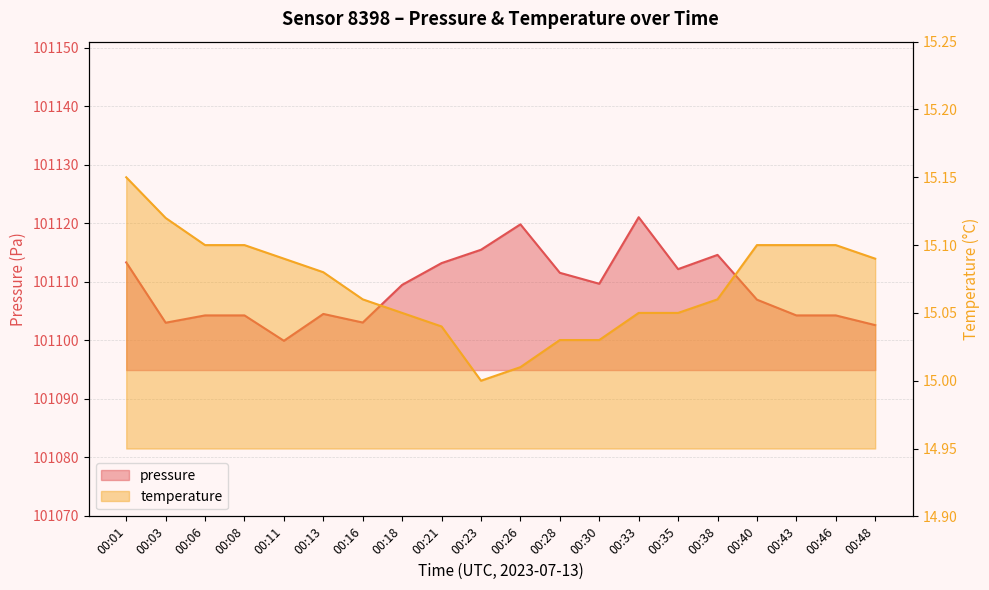

What is the sum of all pressure values?

2022177.2